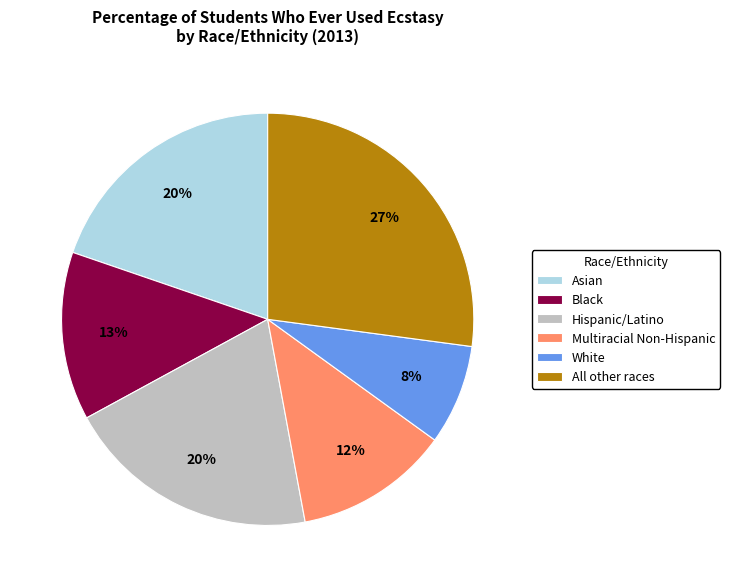

Is Black the majority of the pie?

No